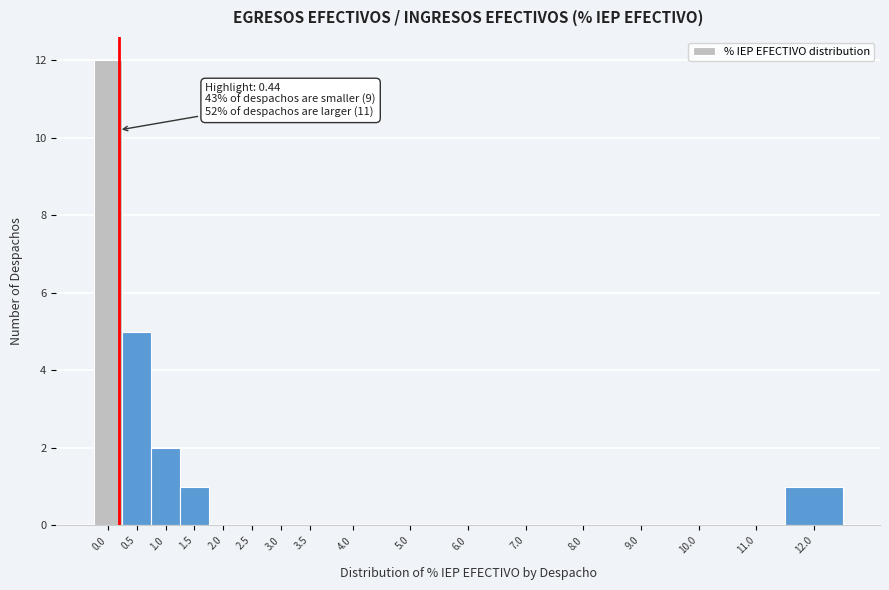

Reading left to right, transcribe all the data shown in this chart.

0.0=12	0.5=5	1.0=2	1.5=1	2.0=0	2.5=0	3.0=0	3.5=0	4.0=0	5.0=0	6.0=0	7.0=0	8.0=0	9.0=0	10.0=0	11.0=0	12.0=1